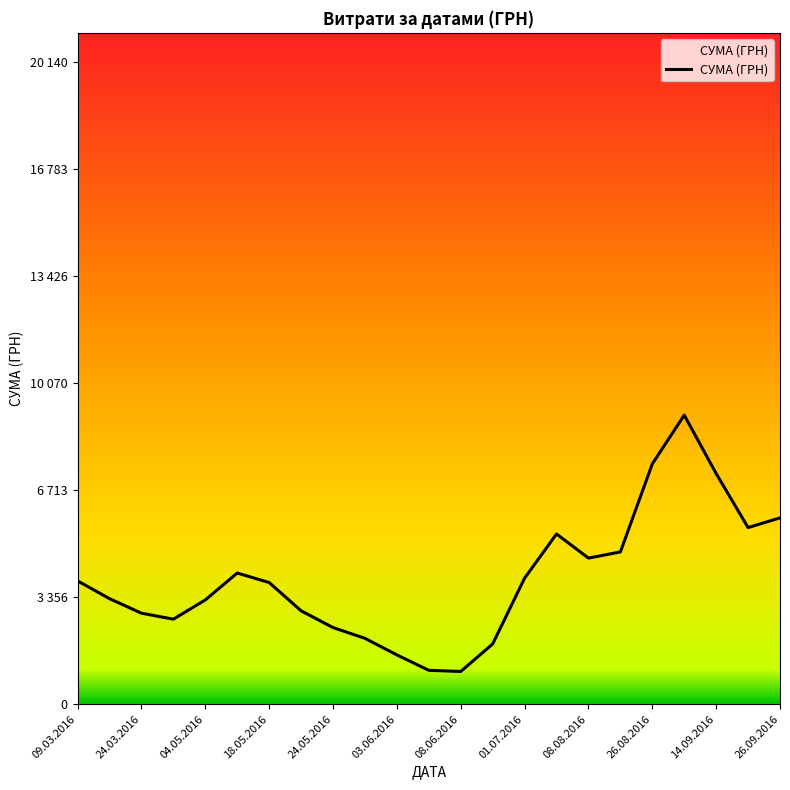

Does the chart display data point markers on the line(s)?

No